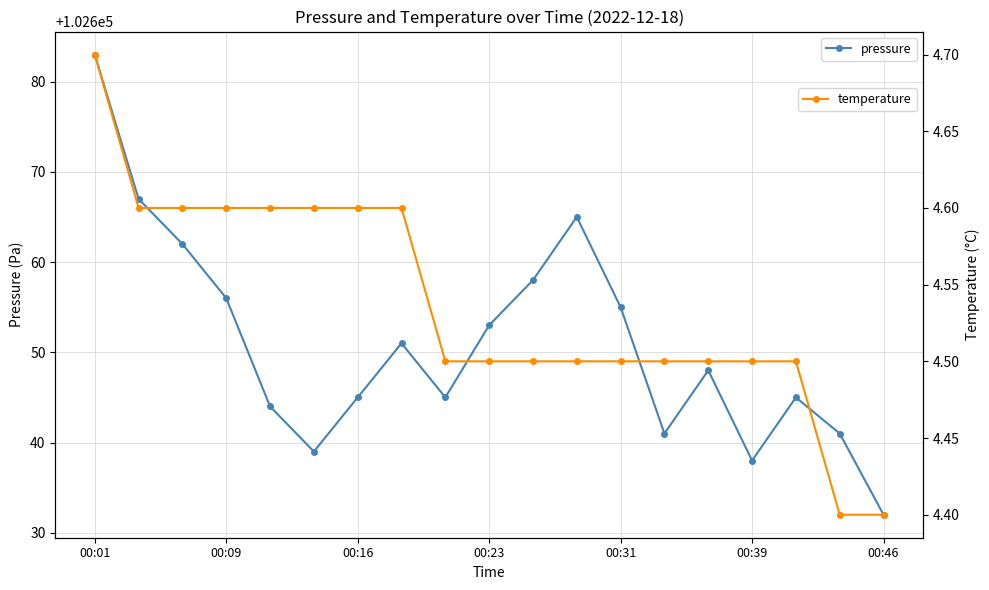

What is the value of the temperature point at the 4th from the left?

4.6